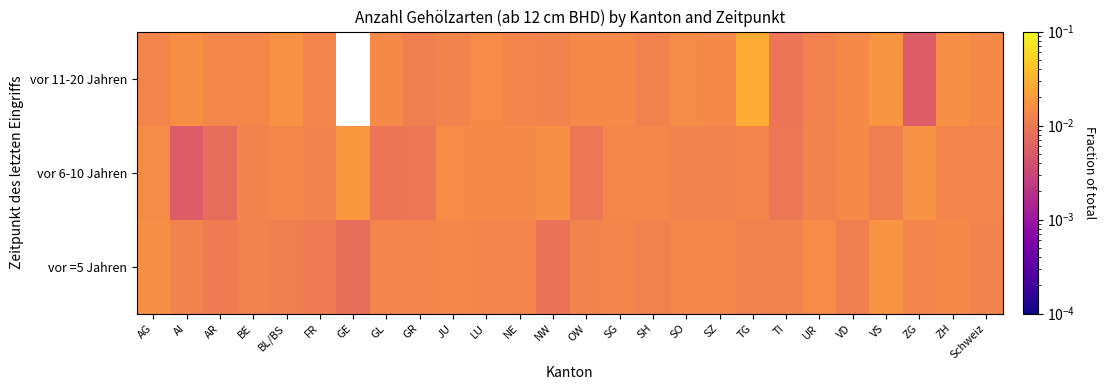

Which category has the highest value in the vor 6-10 Jahren series?

GE